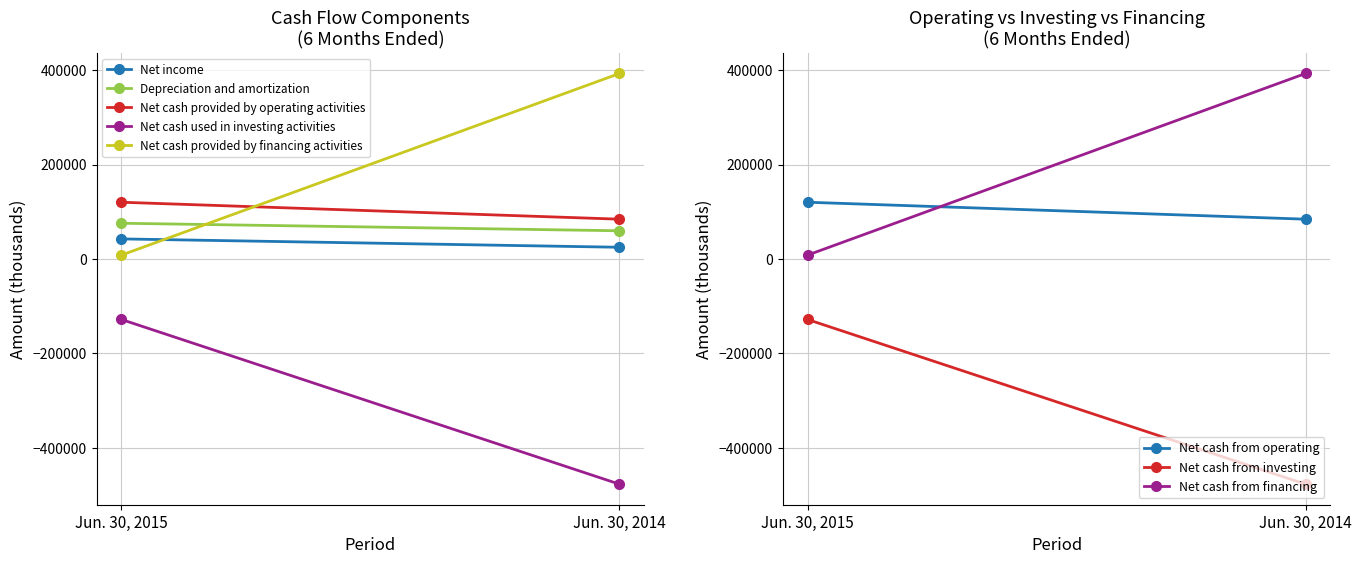

What is the greatest value displayed?

392863